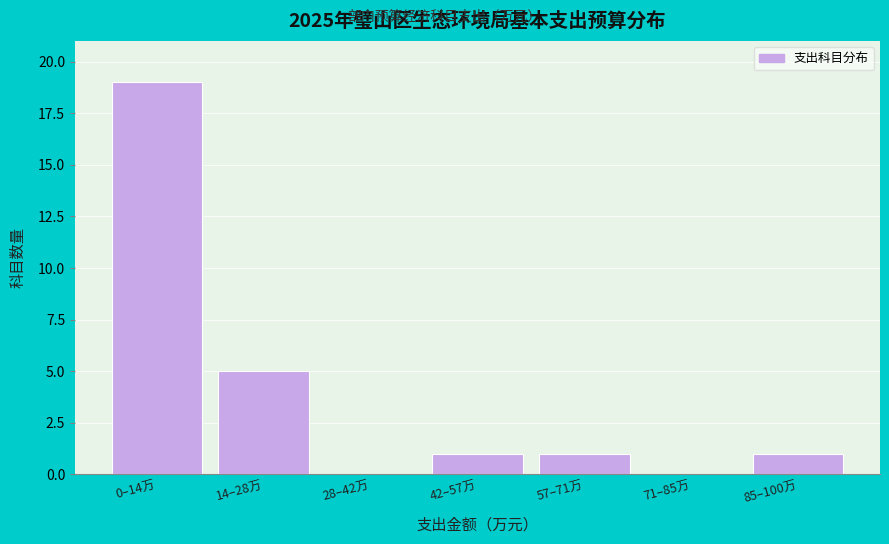

Reading left to right, transcribe all the data shown in this chart.

0–14万=19	14–28万=5	28–42万=0	42–57万=1	57–71万=1	71–85万=0	85–100万=1